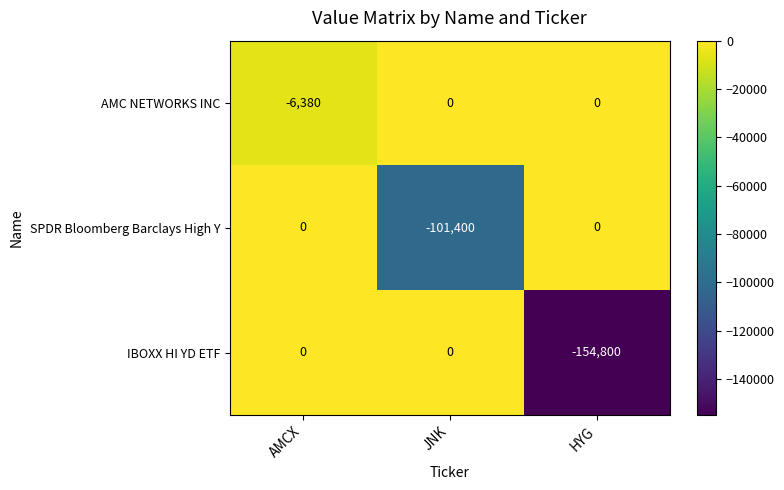

Rank the series by their average value, from highest to lowest.

AMC NETWORKS INC, SPDR Bloomberg Barclays High Y, IBOXX HI YD ETF